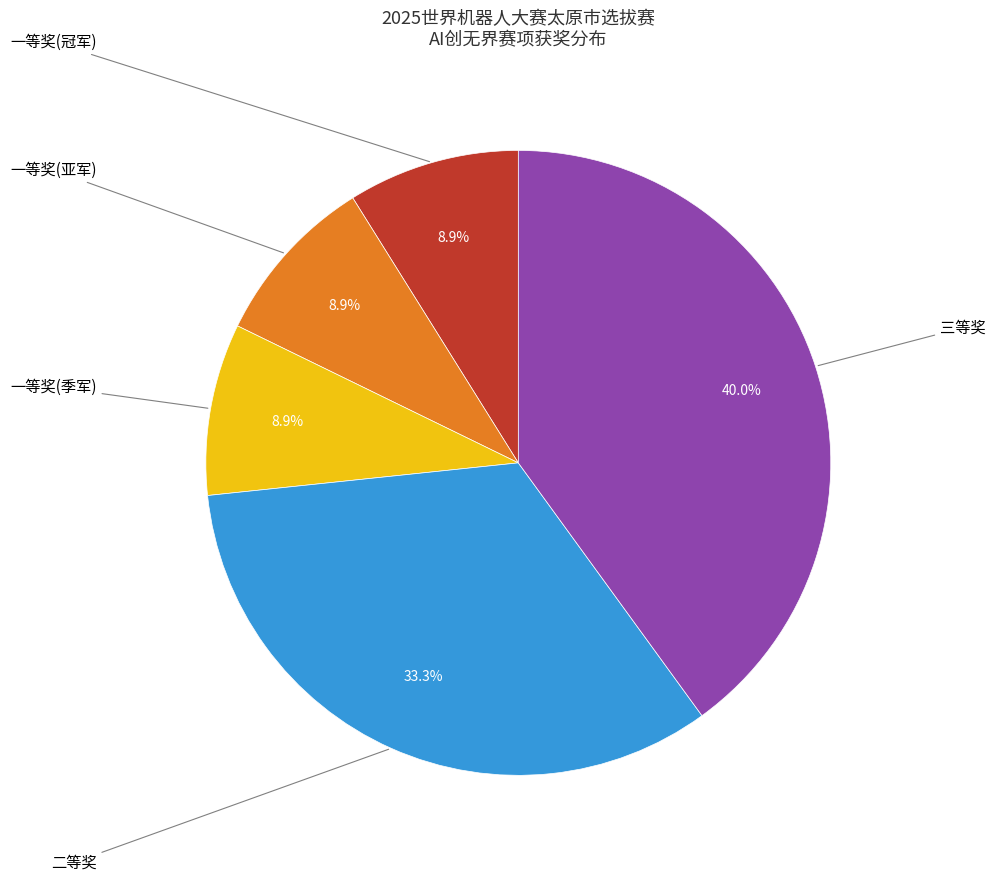

How many segments does this pie chart have?

5